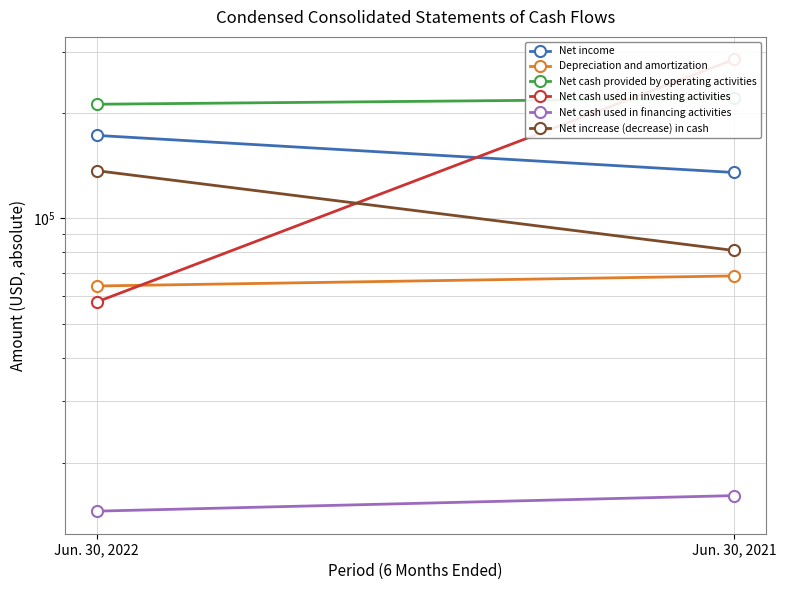

Where is Net cash used in investing activities nearest to the value 171248?

Jun. 30, 2022